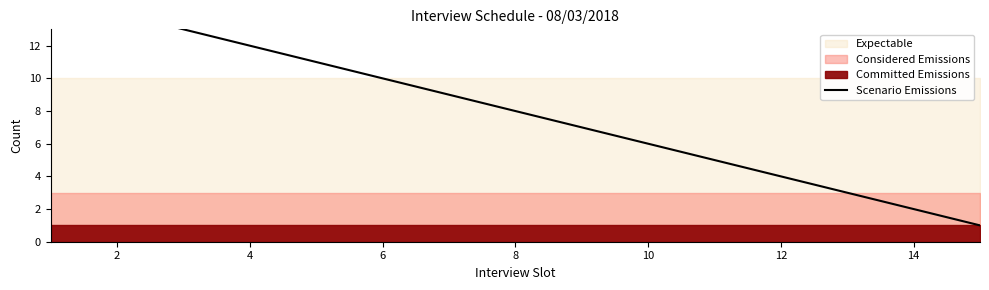

What is the sum of the values at 13 and 16?

9